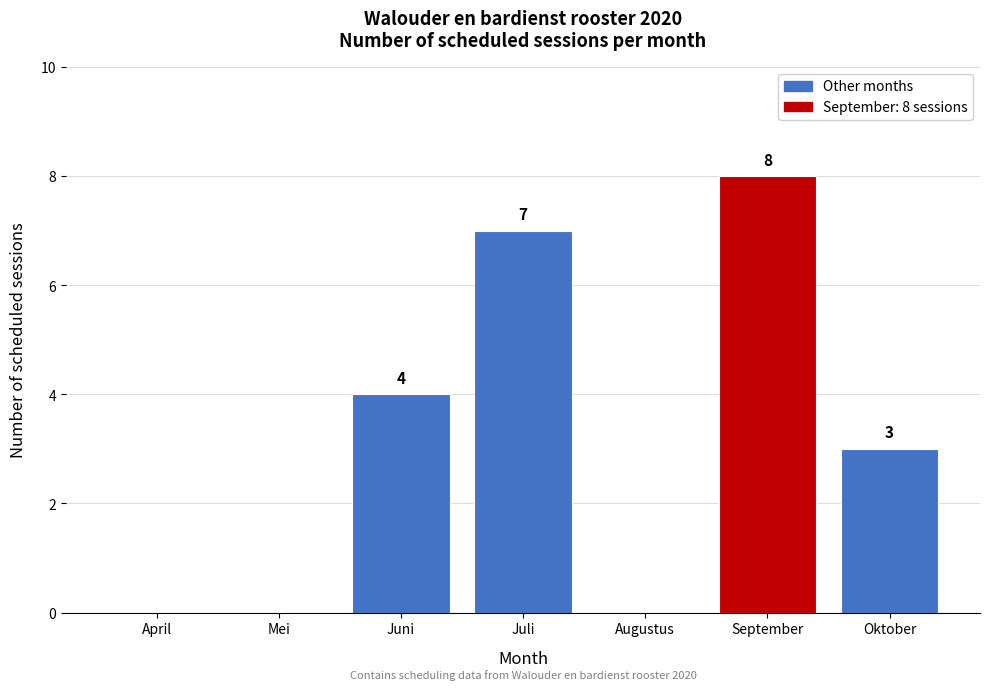

Reading left to right, what are all the values shown in this chart?

April=0	Mei=0	Juni=4	Juli=7	Augustus=0	September=8	Oktober=3